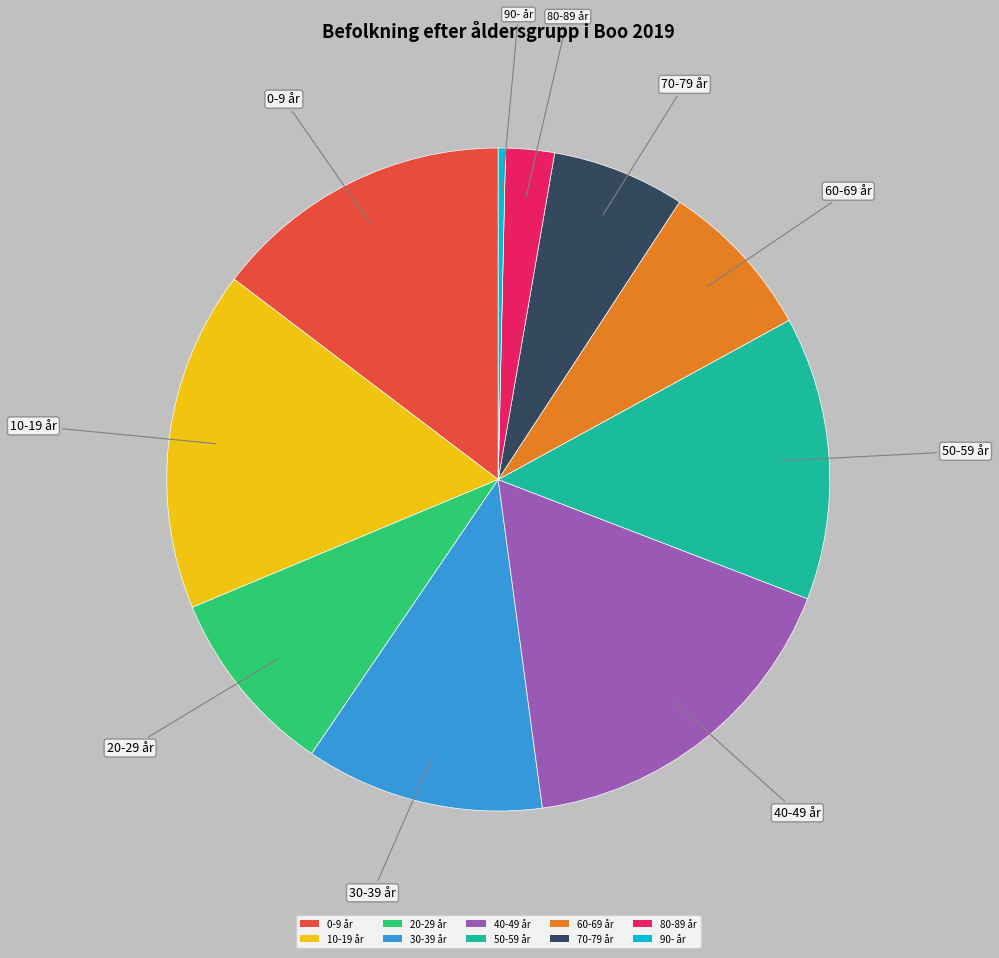

How many segments does this pie chart have?

10